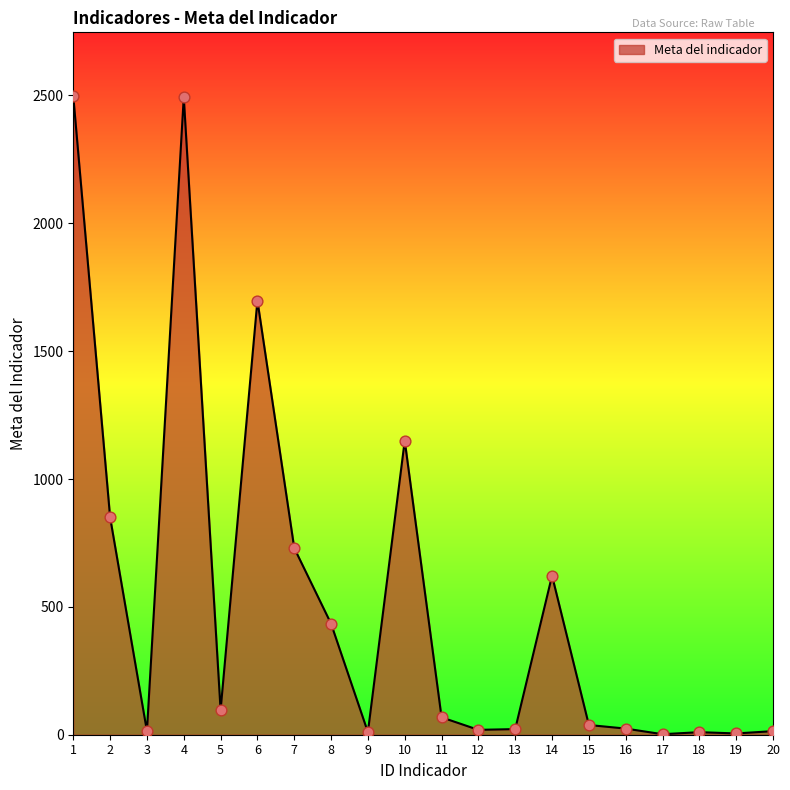

What is the change in value from 7 to 9?

-720